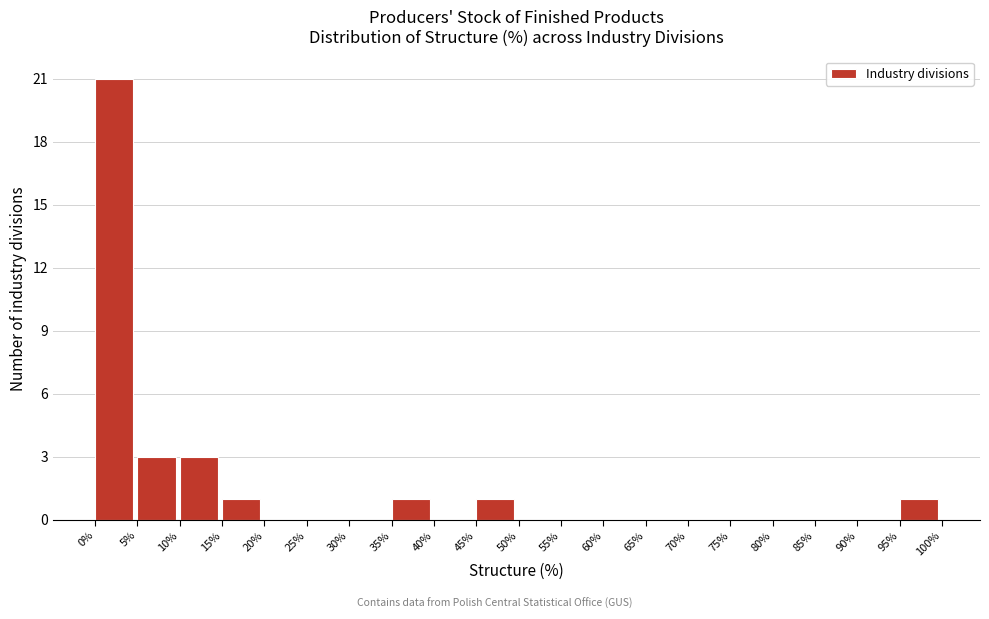

What is the height of the bar covering 10% to 15% on the x-axis? The values are not printed on the chart, so give them approximately, as read against the axis.

3